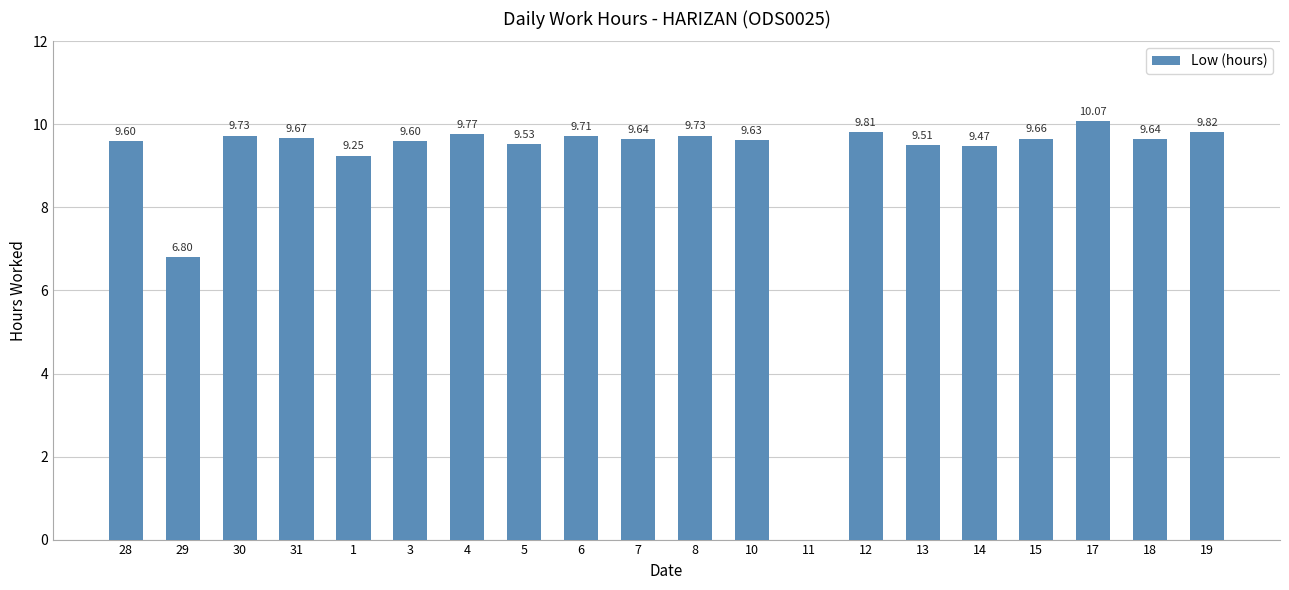

How many values are above zero?

19